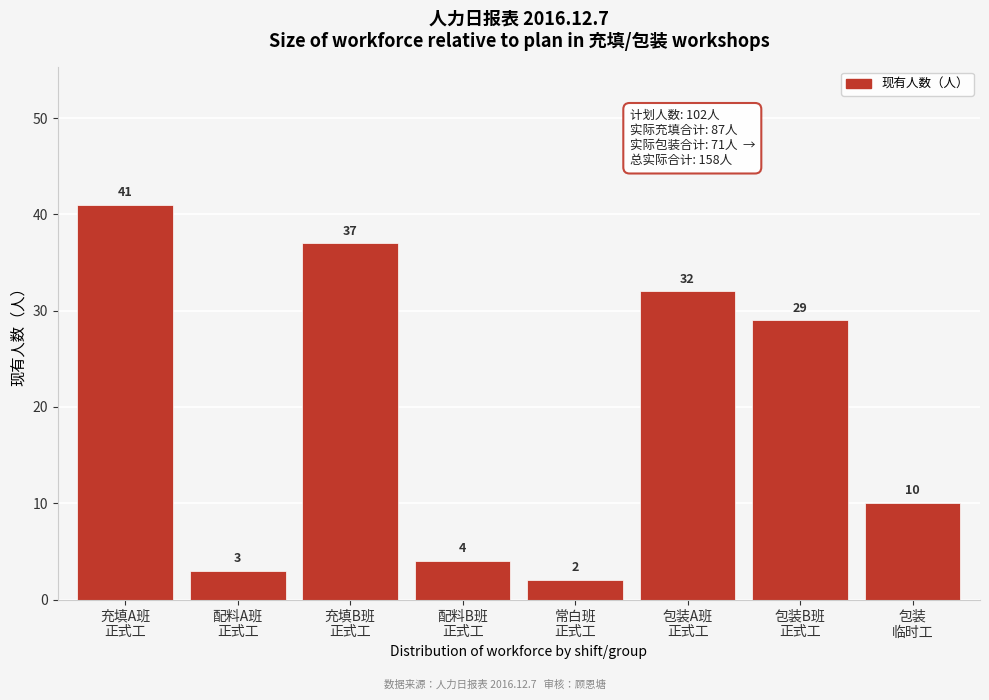

Reading right to left, extract all data points from this chart.

10	29	32	2	4	37	3	41